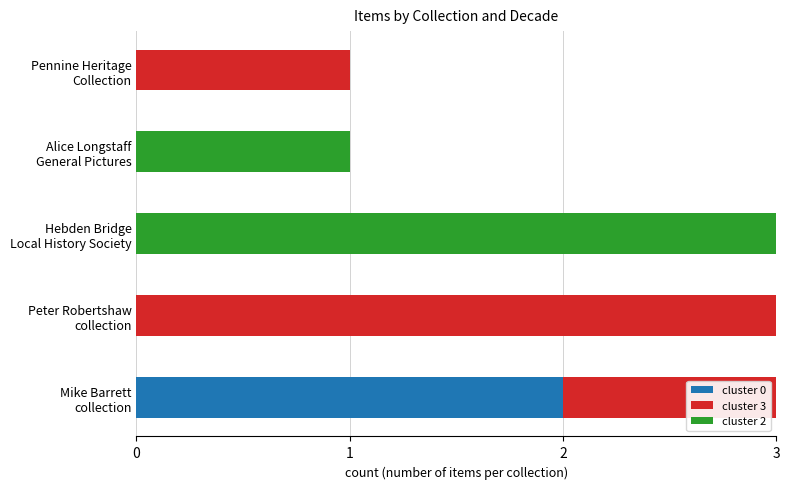

Which series has the largest total across all categories?

cluster 3